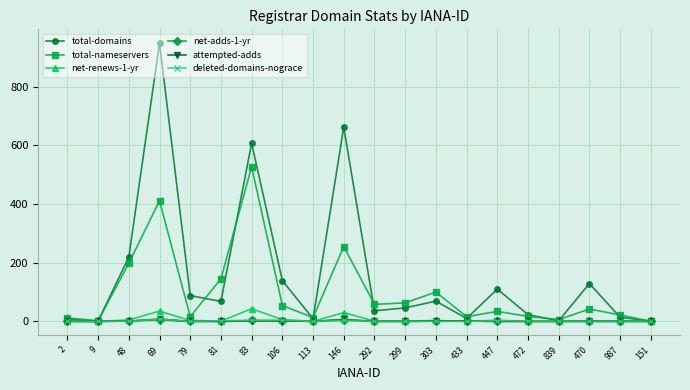

What position from the left is 299?

12